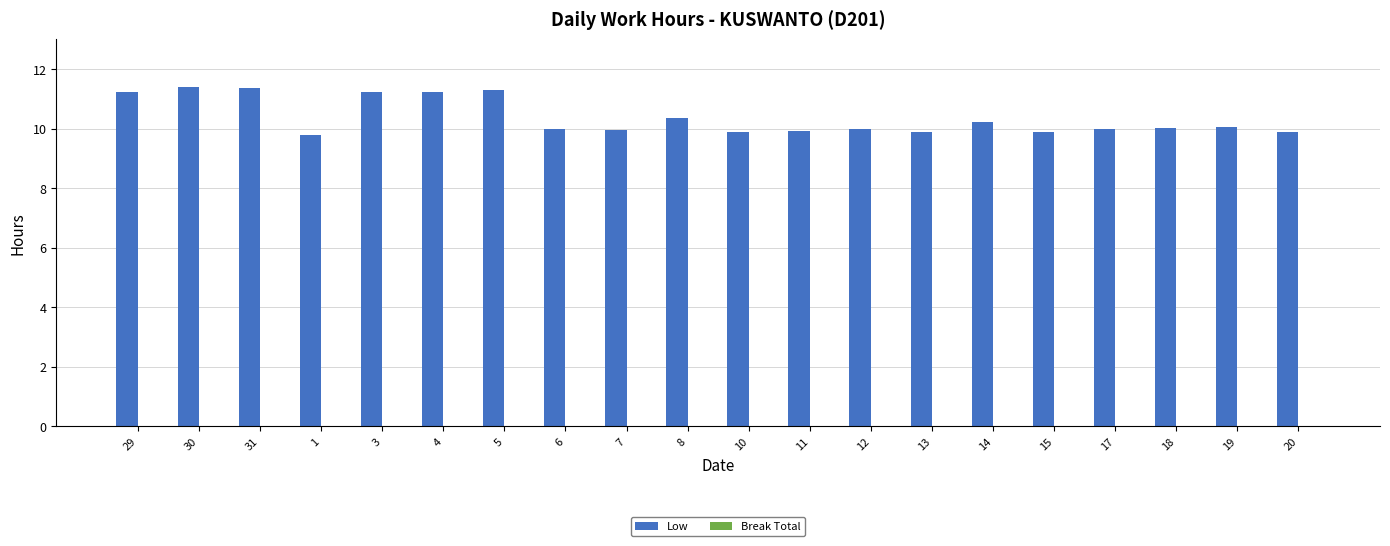

What is the label of the 13th bar from the left?

12